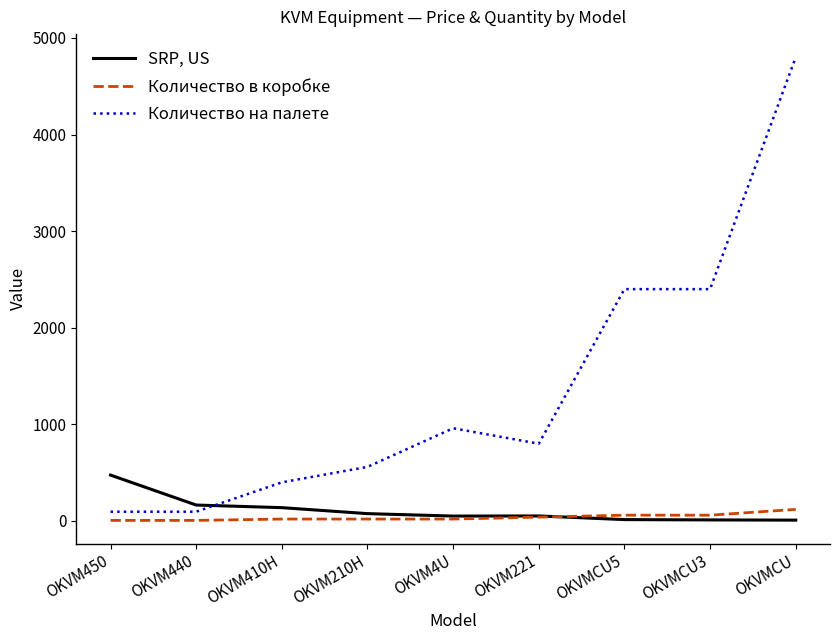

Between which two adjacent categories do SRP, US and Количество на палете first intersect?

OKVM440 and OKVM410H